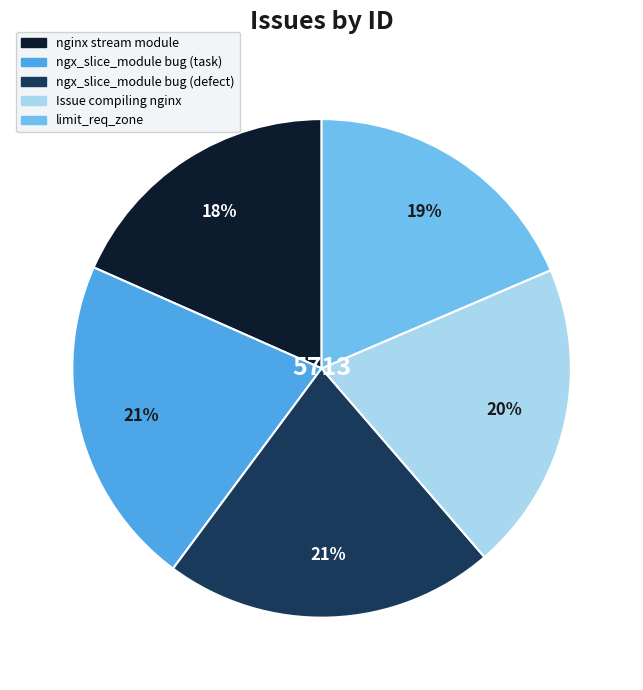

Combined, do nginx stream module and Issue compiling nginx account for over 50%?

No